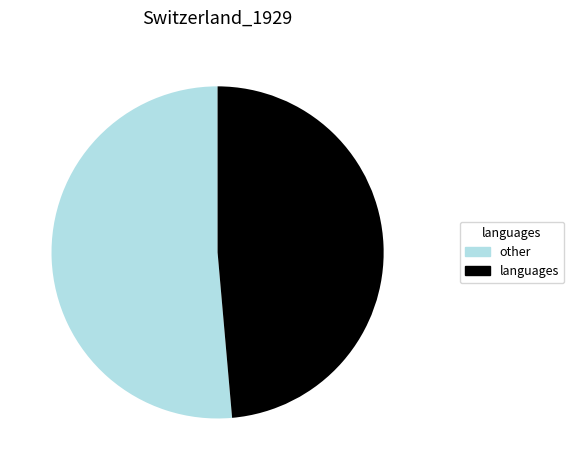

Is there a majority slice in this chart?

Yes